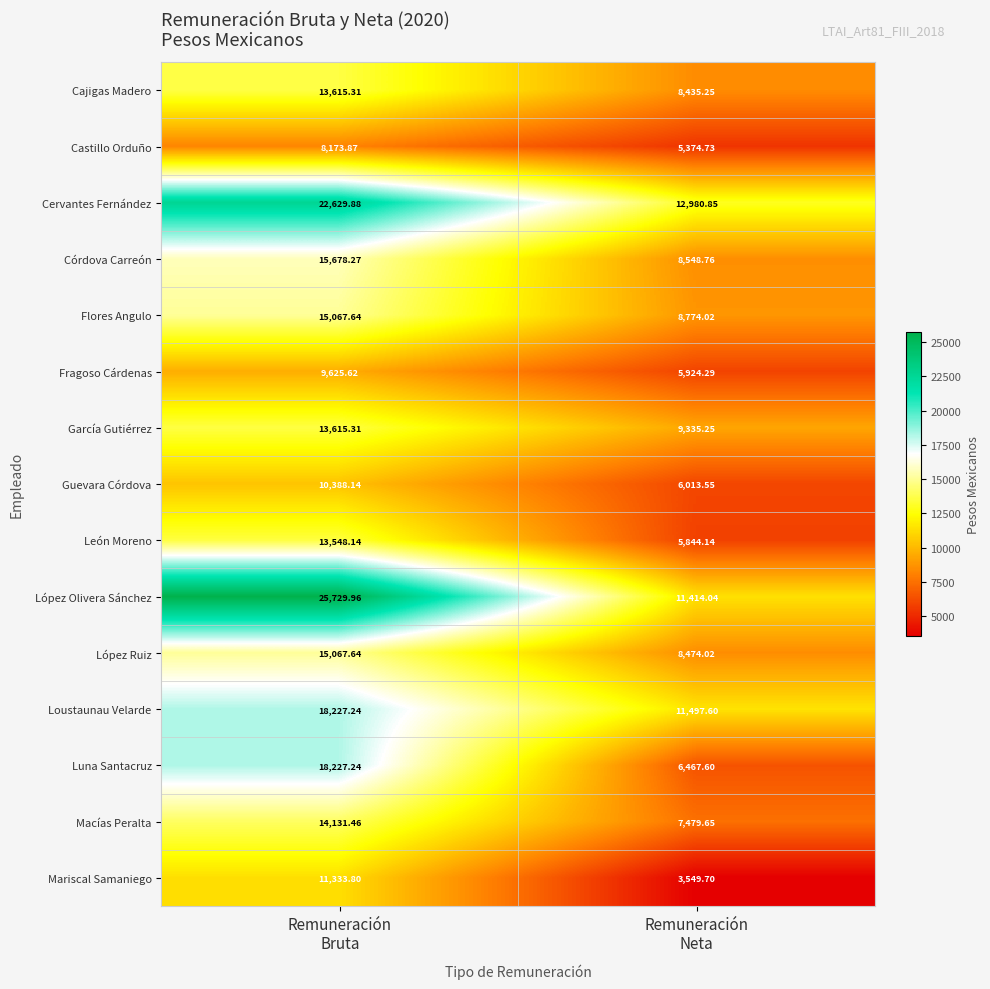

Which series has the largest total across all categories?

López Olivera Sánchez